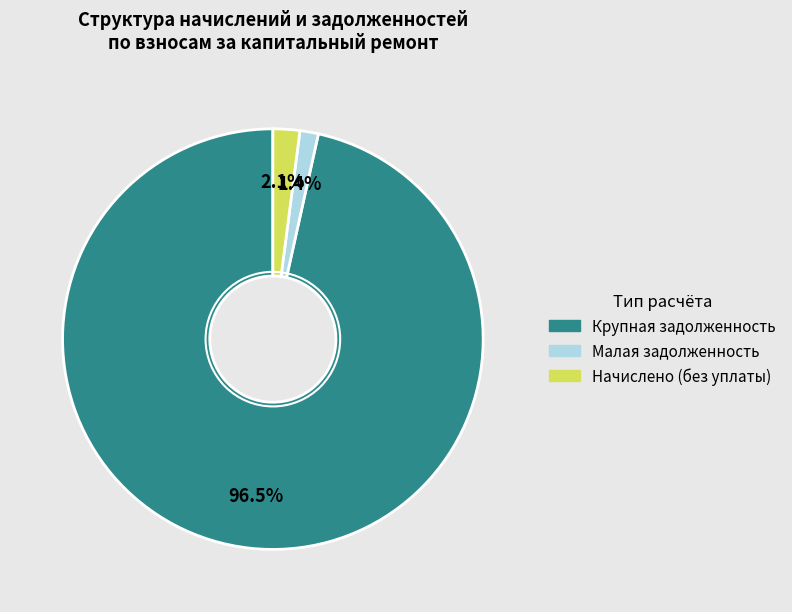

Is there any slice that represents more than half of the pie?

Yes